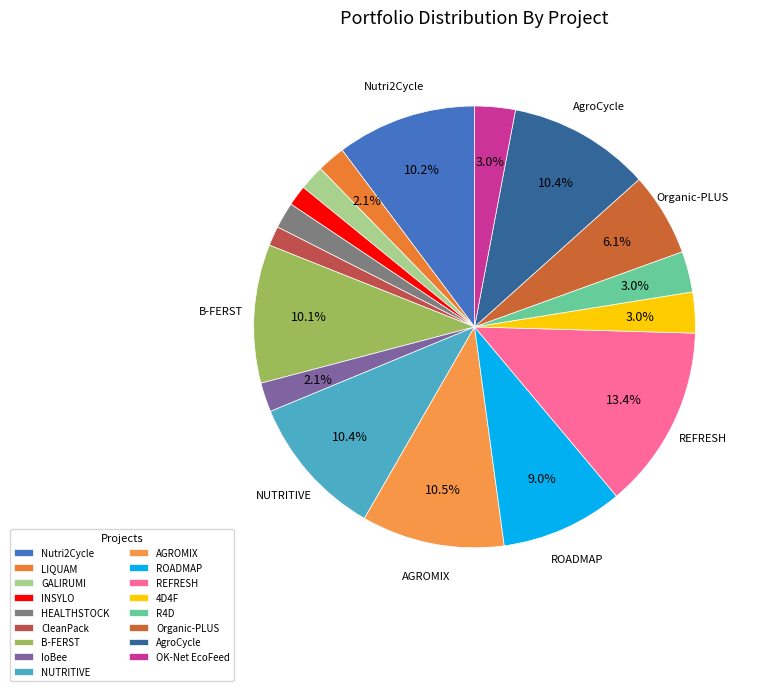

How many slices are in this pie chart?

17